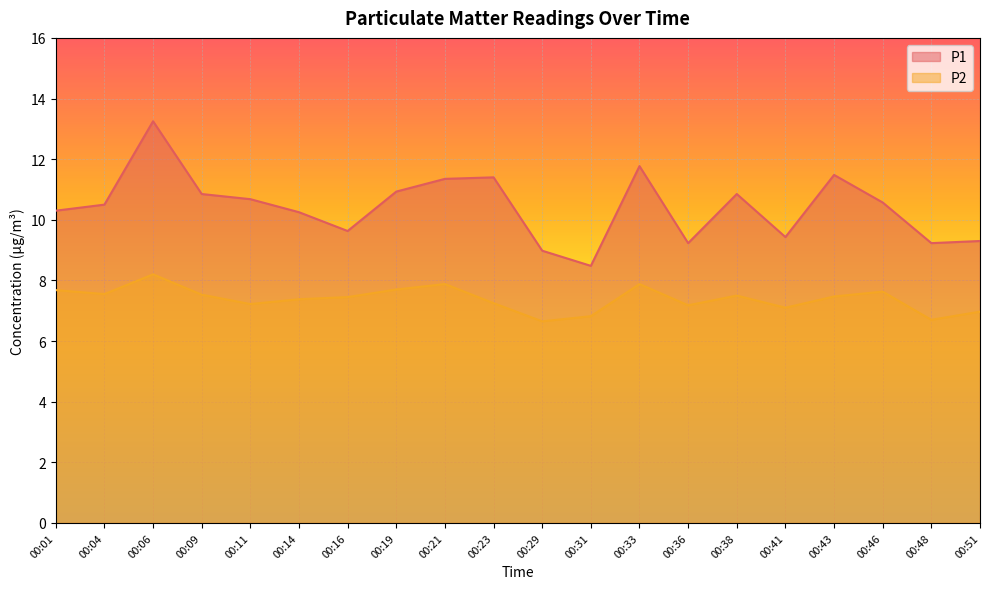

Between 00:38 and 00:43, which is larger?

00:43